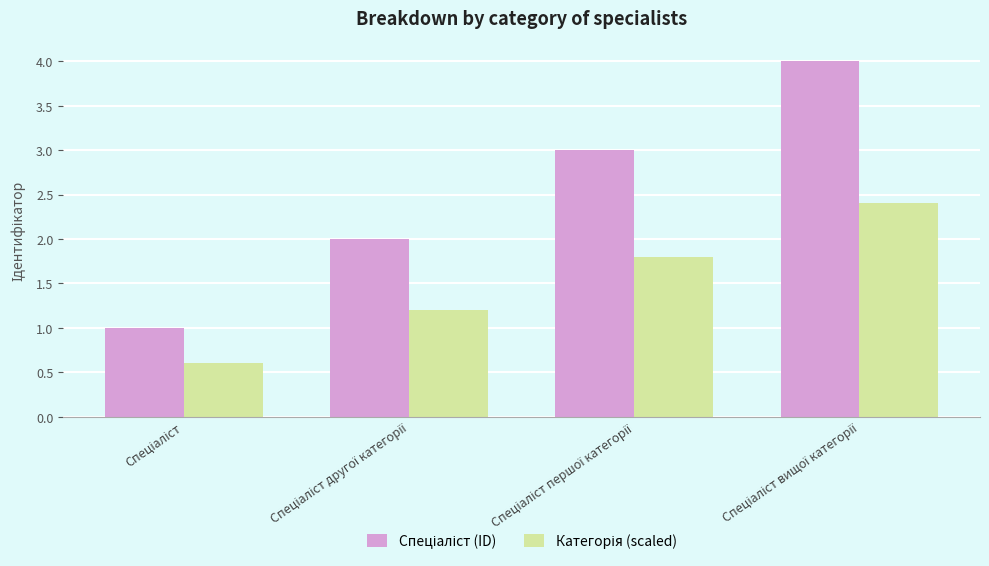

What is the maximum value shown in the chart?

4.0